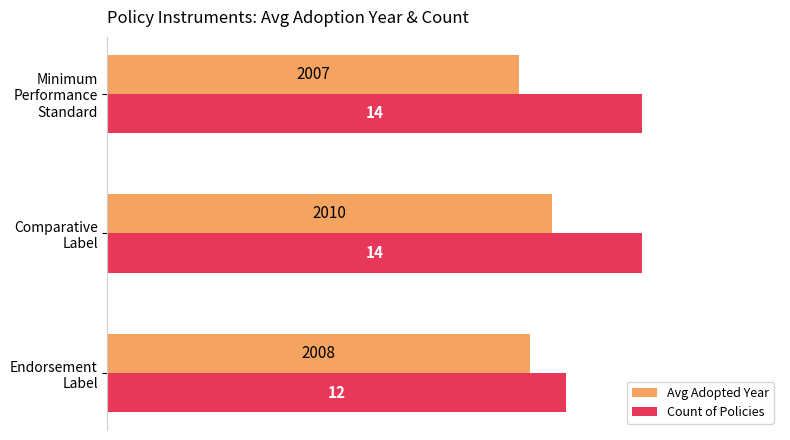

What are all the series names shown in the legend?

Avg Adopted Year, Count of Policies